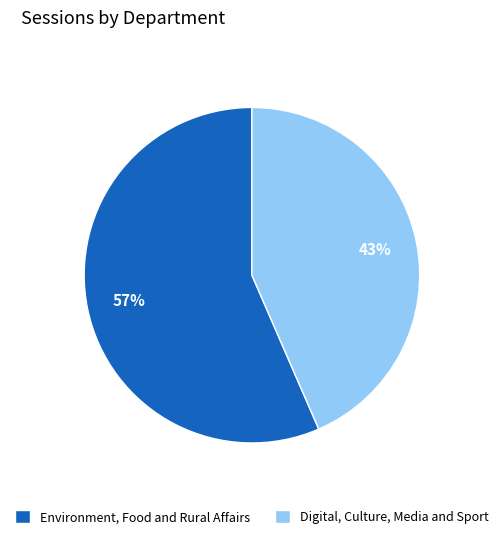

Is the sum of Digital, Culture, Media and Sport and Environment, Food and Rural Affairs greater than half?

Yes